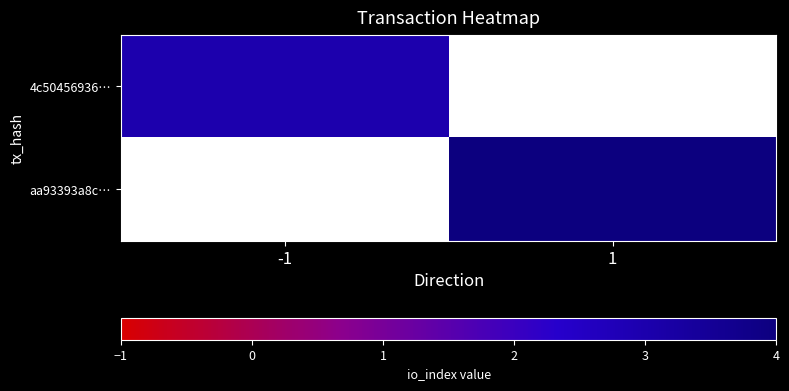

List the series in order of their overall mean, lowest first.

4c50456936…, aa93393a8c…